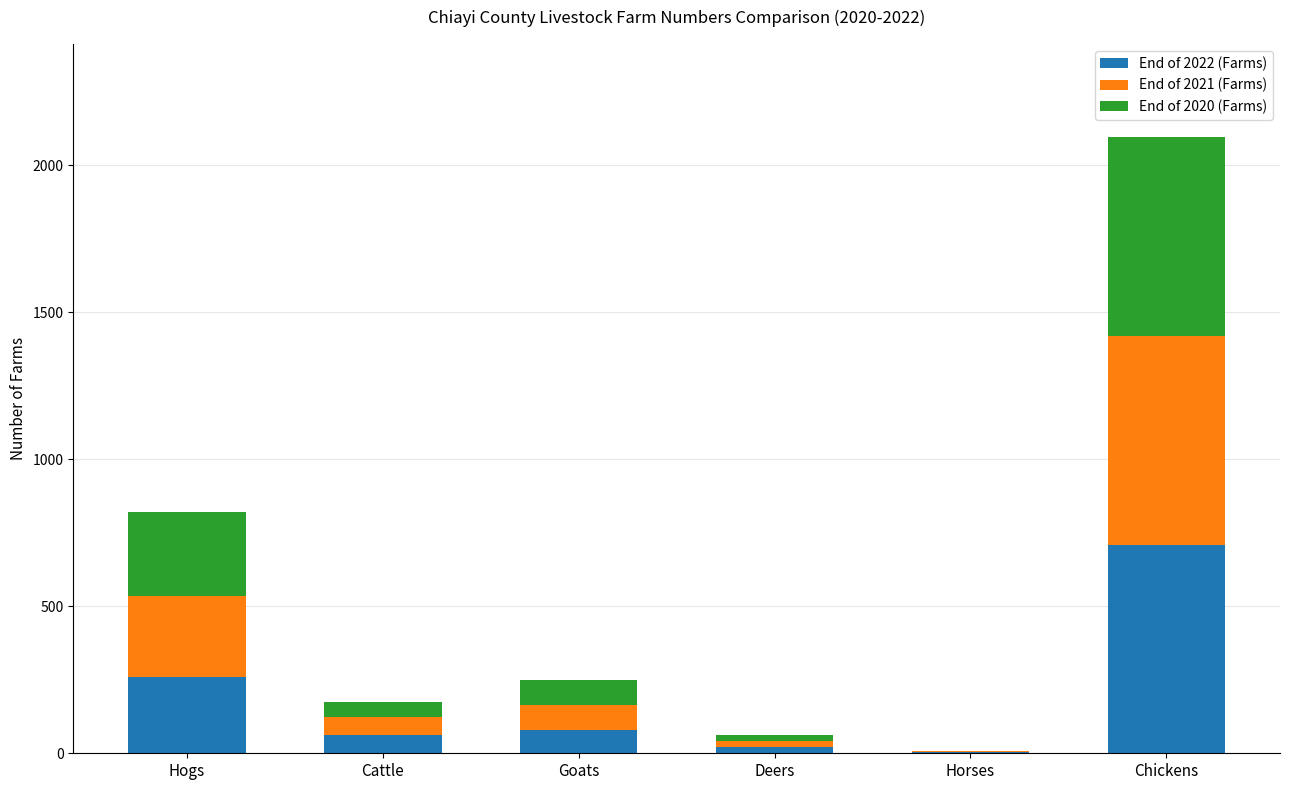

What is the total value across all series at Cattle?

176